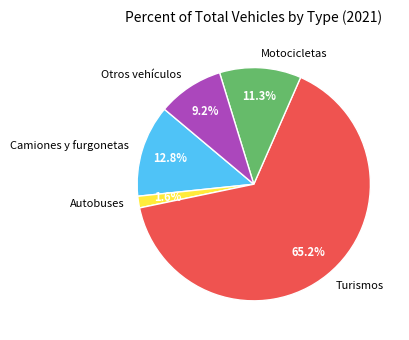

To the nearest percent, what is the average slice percentage?

20%